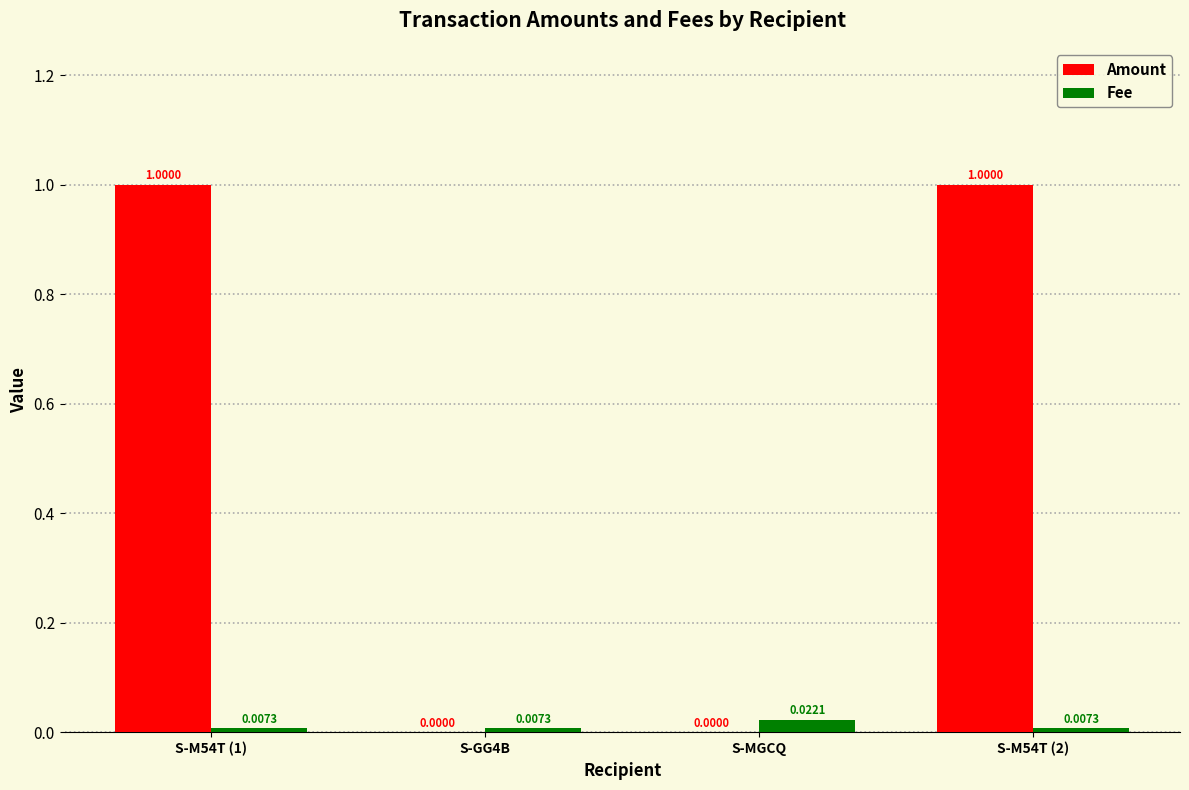

Which series has the largest total across all categories?

Amount